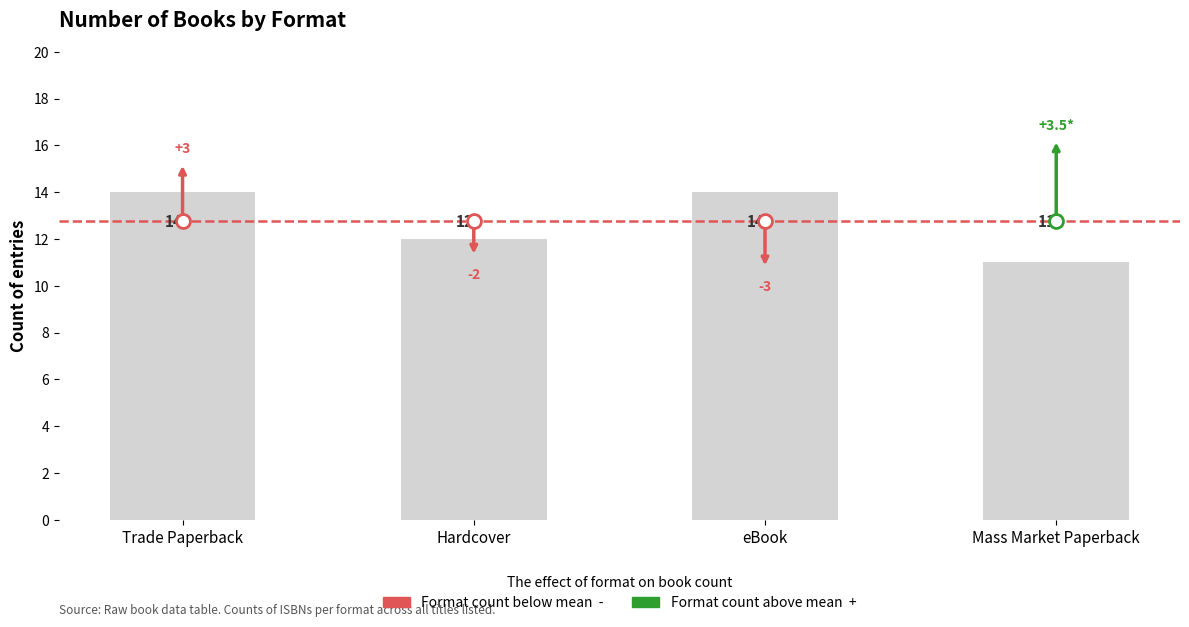

Read the value at Trade Paperback.

14